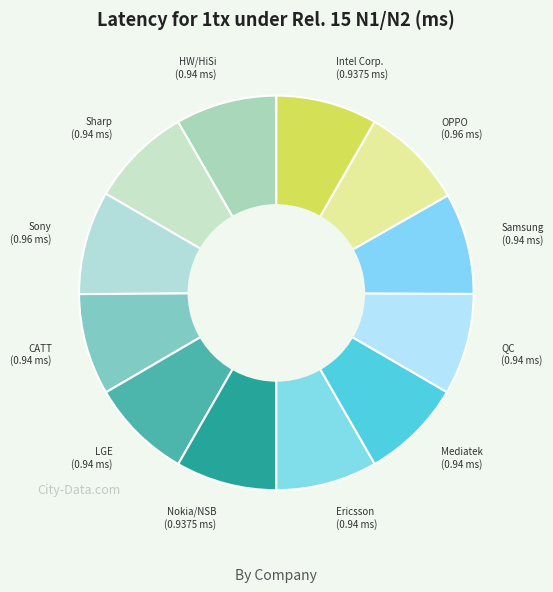

How many slices are in this pie chart?

12